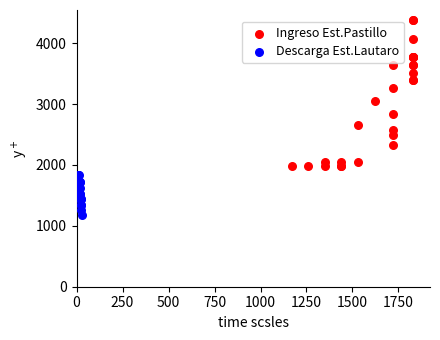

Which series contains the lowest Y value?

Descarga Est.Lautaro